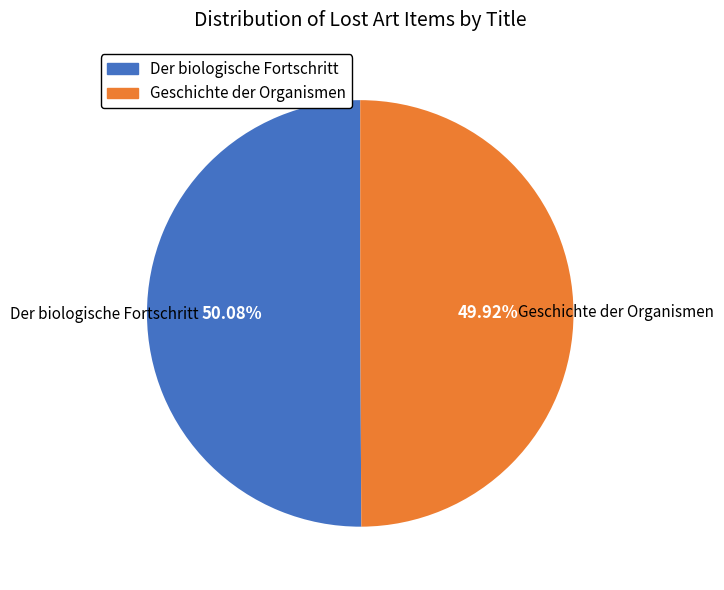

Do Der biologische Fortschritt and Geschichte der Organismen together represent more than half of the pie?

Yes